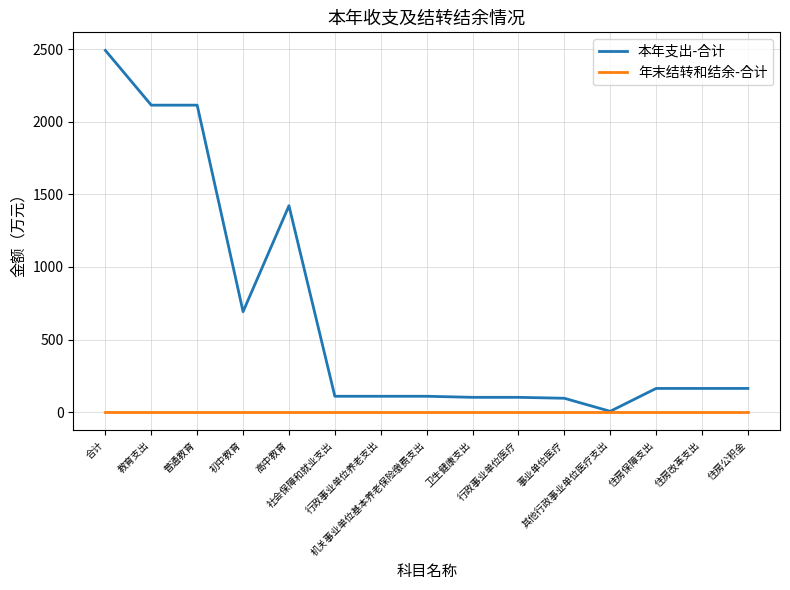

What is the maximum value shown in the chart?

2490.6